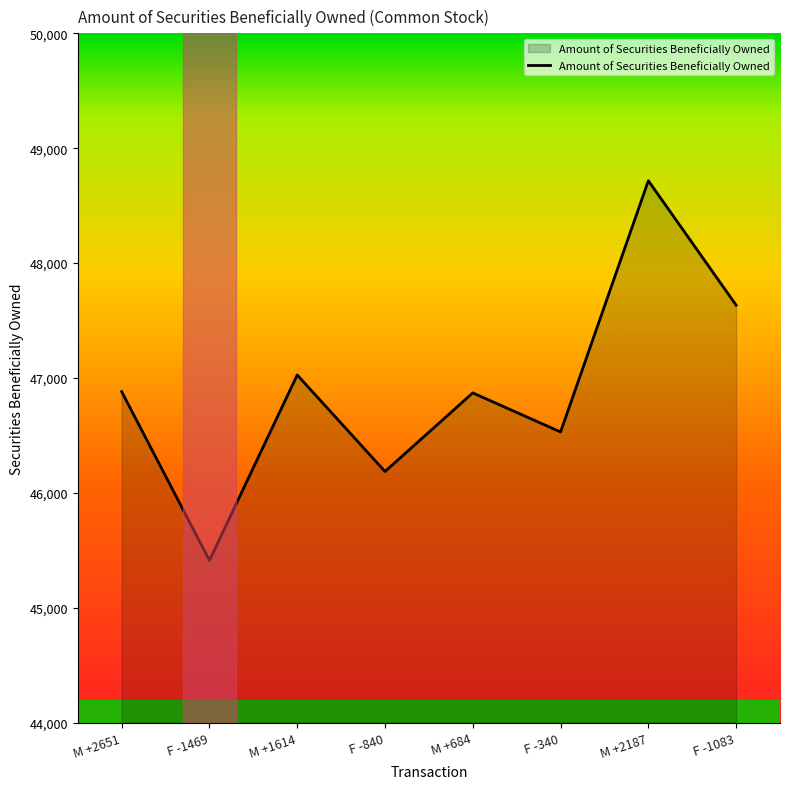

Between F -340 and F -1083, which is larger?

F -1083